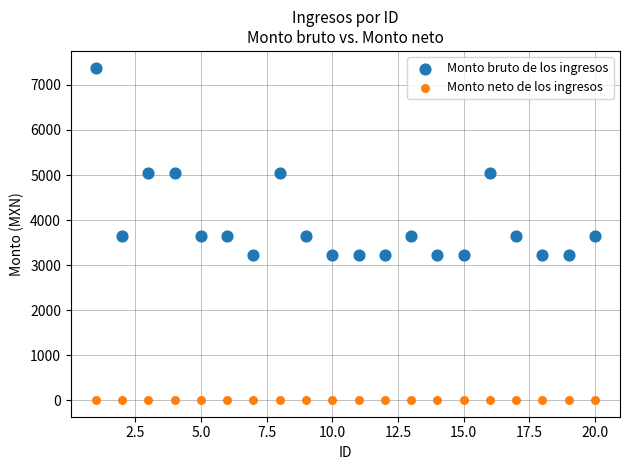

Which series reaches the maximum Y coordinate?

Monto bruto de los ingresos